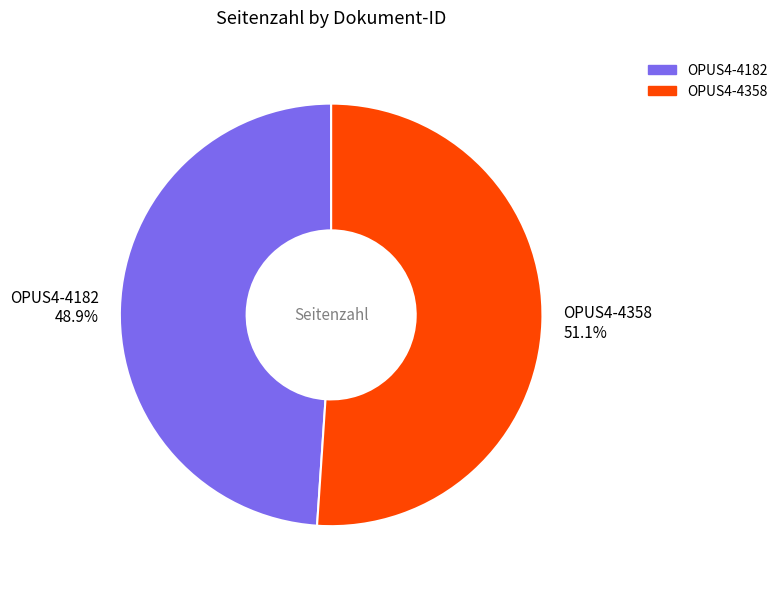

Is there any slice that represents more than half of the pie?

Yes